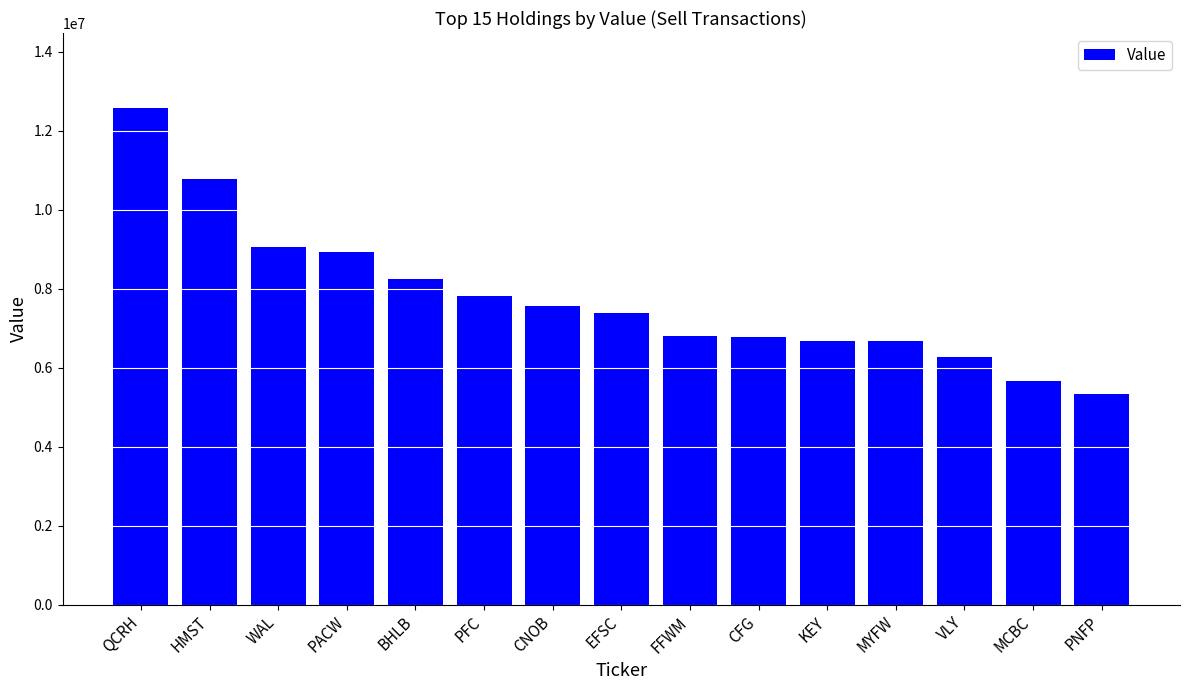

What is the sum of all values?

116566000